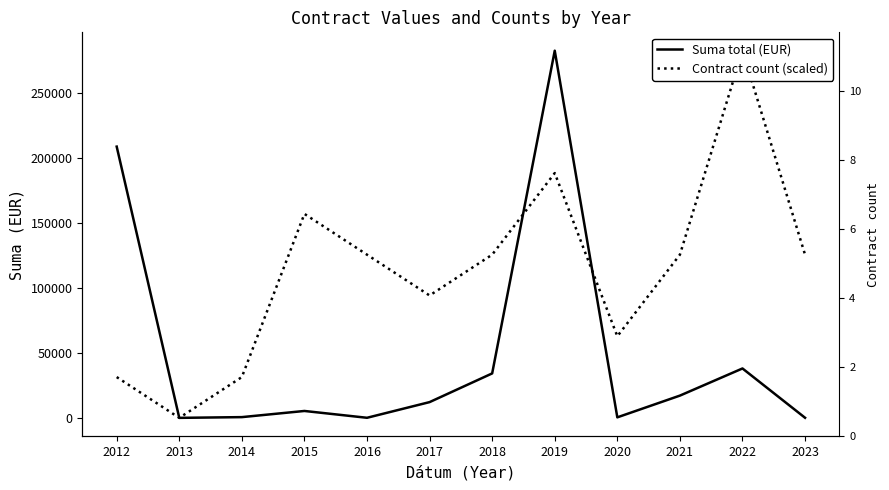

What is the difference between the second highest and second lowest values in the Suma total (EUR) series?

208604.5